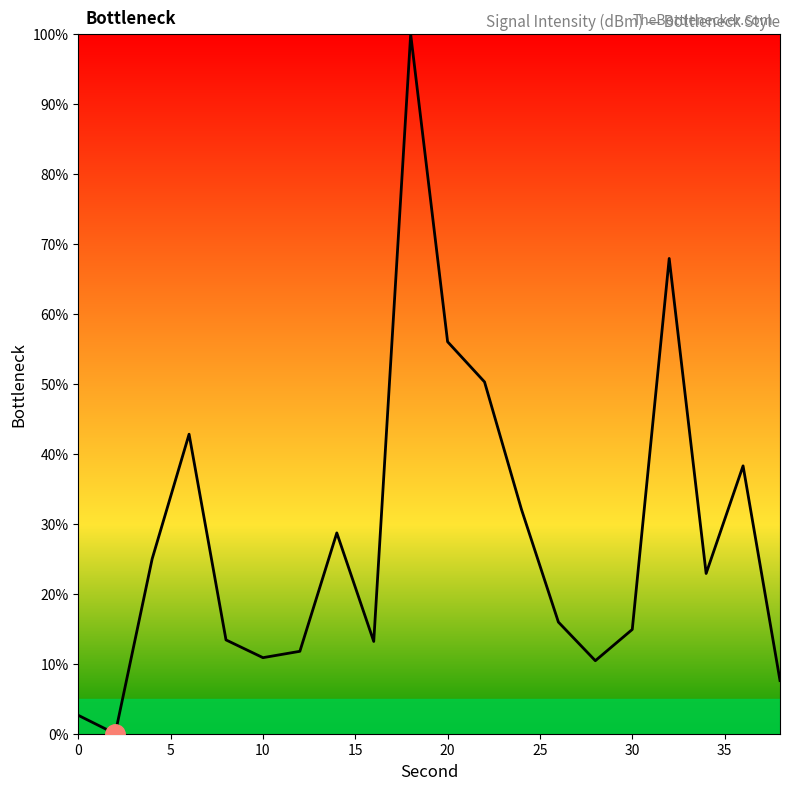

What is the average value?

28.2